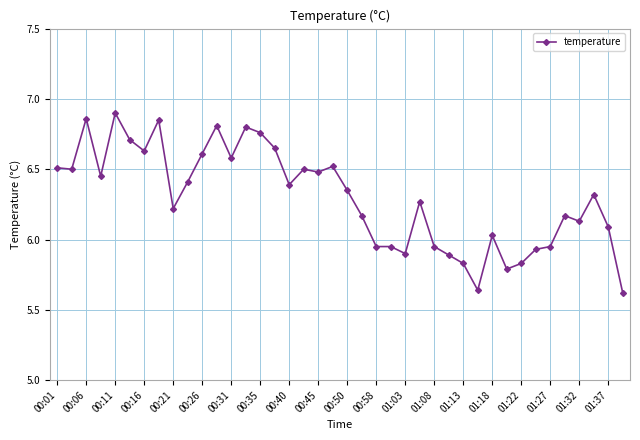

What is the sum of all values?

251.9